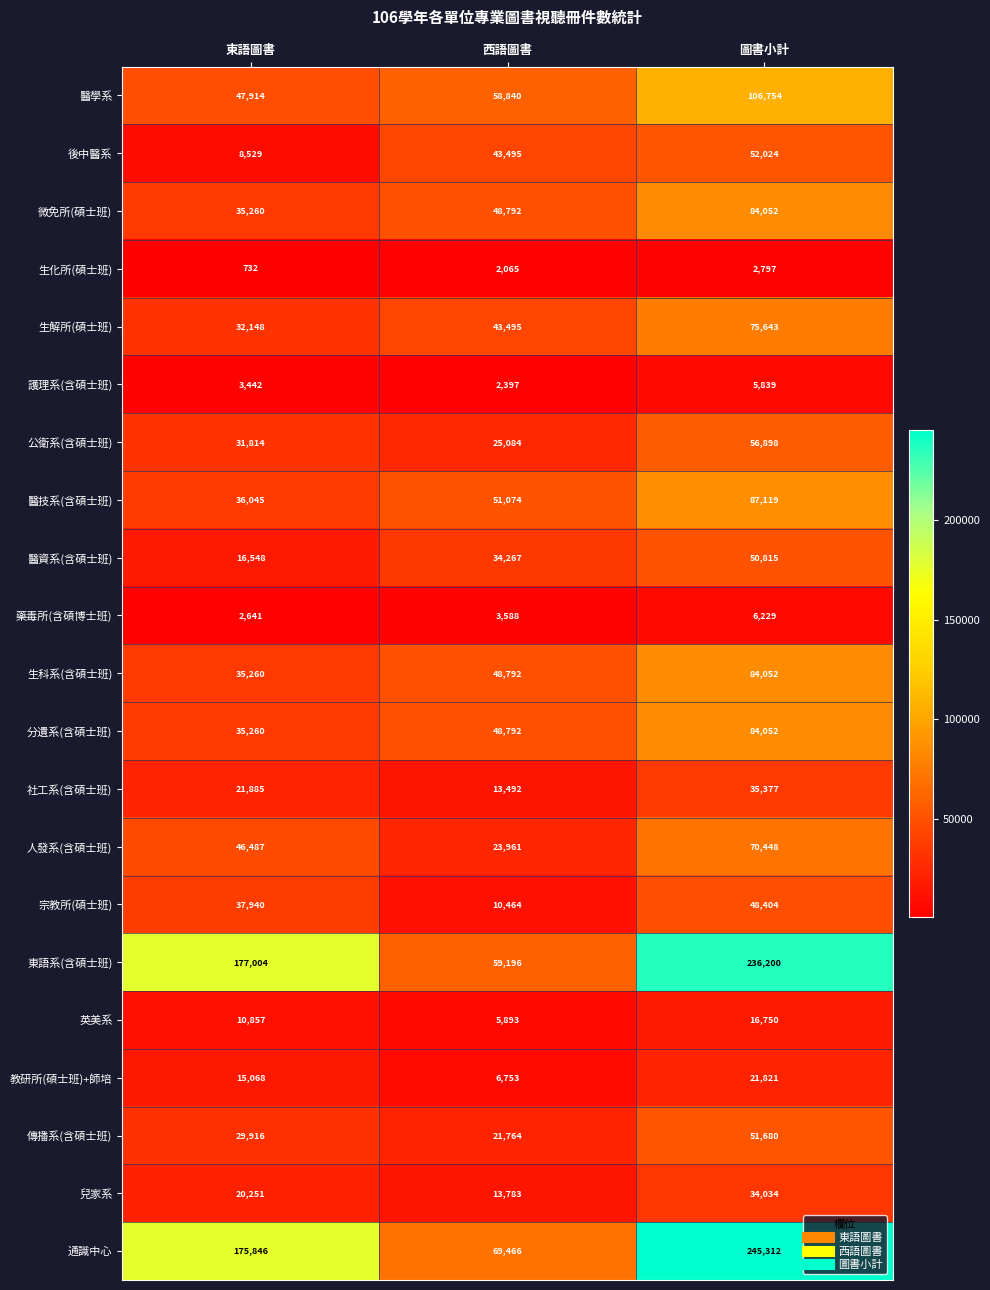

How many series are shown in this chart?

21